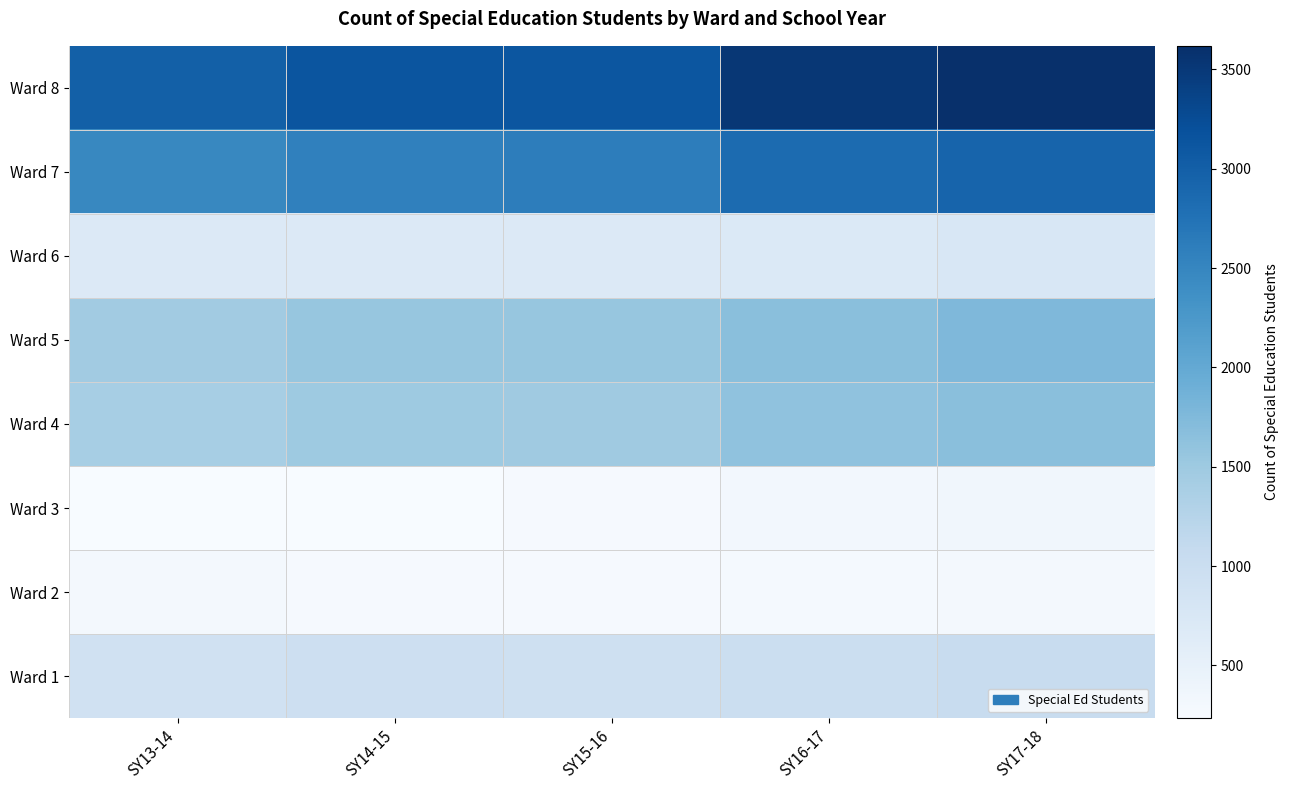

Between SY13-14 and SY16-17, which is larger?

SY16-17